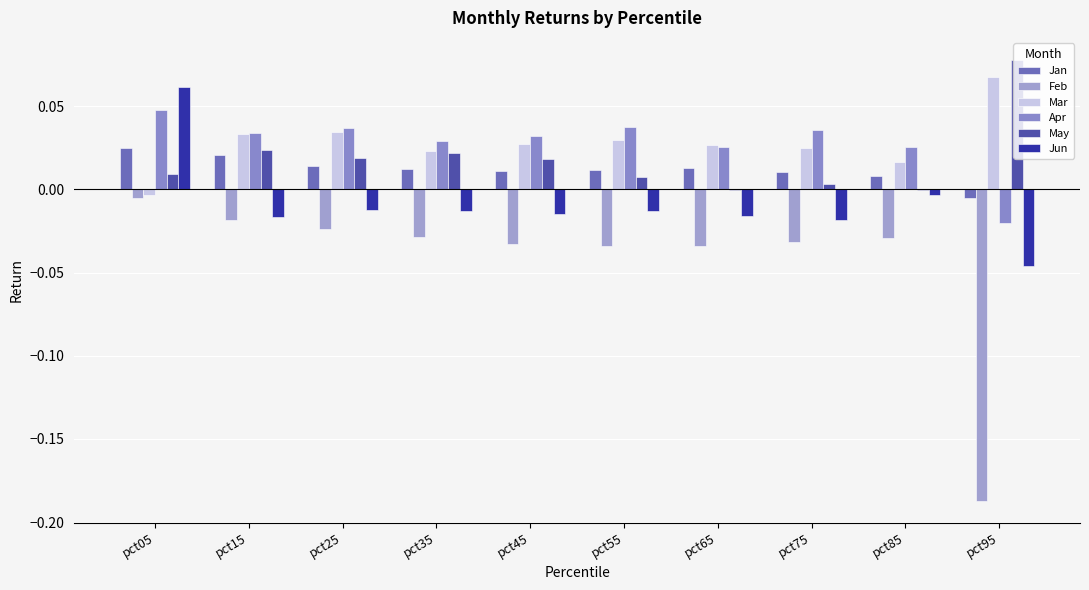

Are the bars horizontal?

No